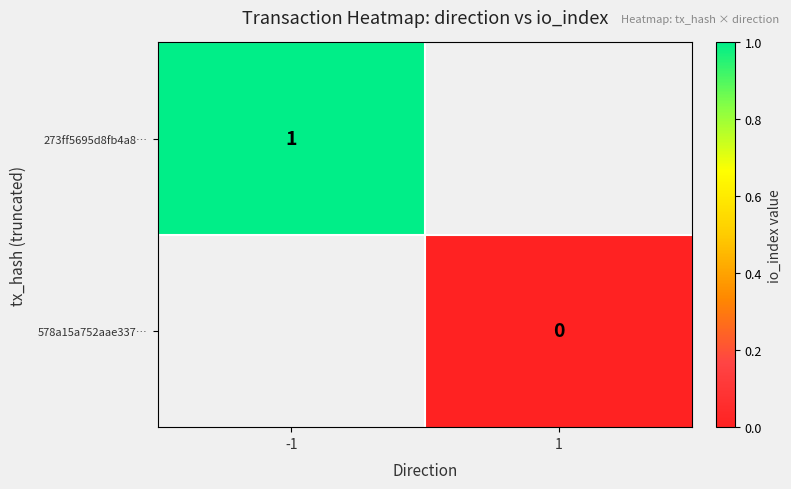

True or false: 273ff5695d8fb4a8… has a value of 1 at -1.

True